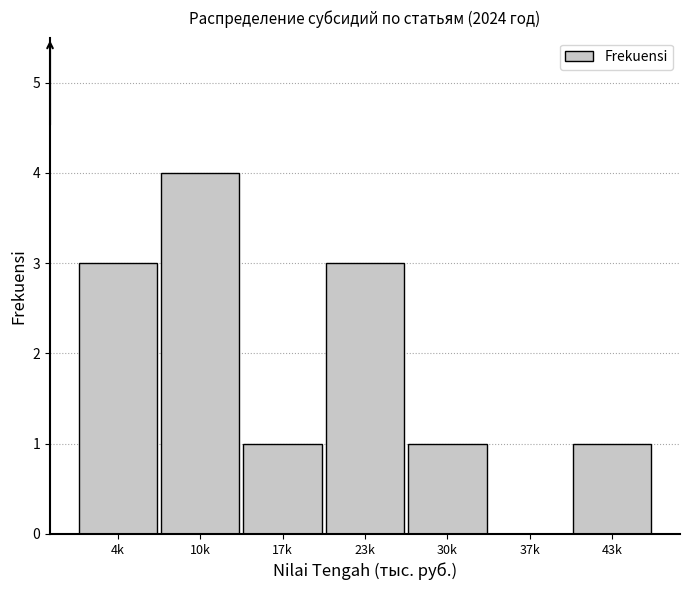

Reading left to right, list all the values displayed in this chart.

4k=3	10k=4	17k=1	23k=3	30k=1	37k=0	43k=1